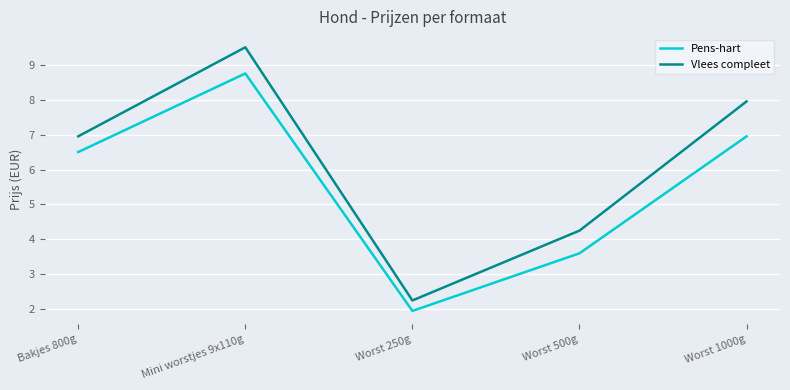

What is the difference between the maximum and minimum values in the Pens-hart series?

6.8